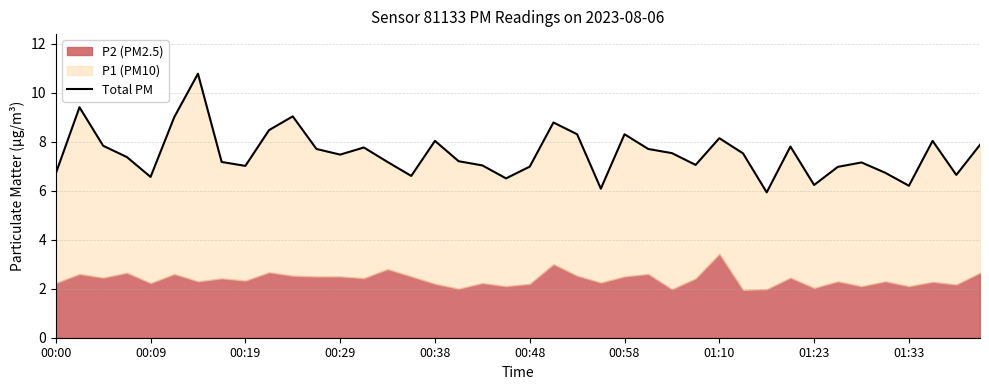

What is the difference between the second highest and minimum values?

3.5